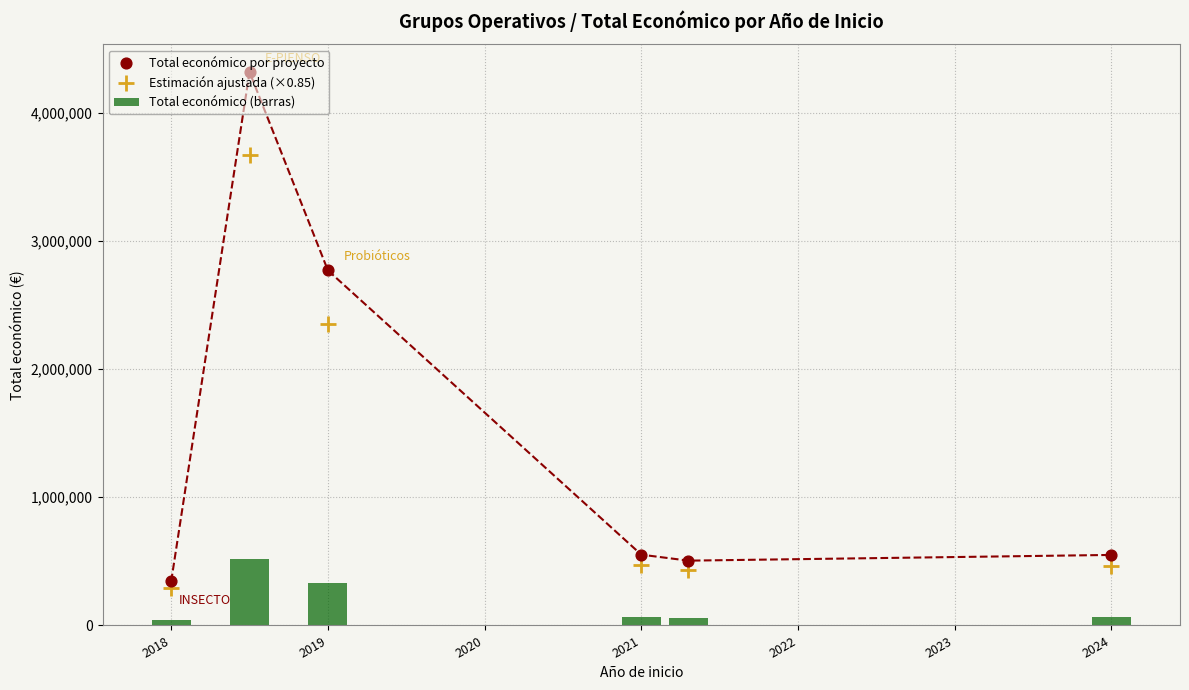

At which category is the sum across all series the highest?

2019